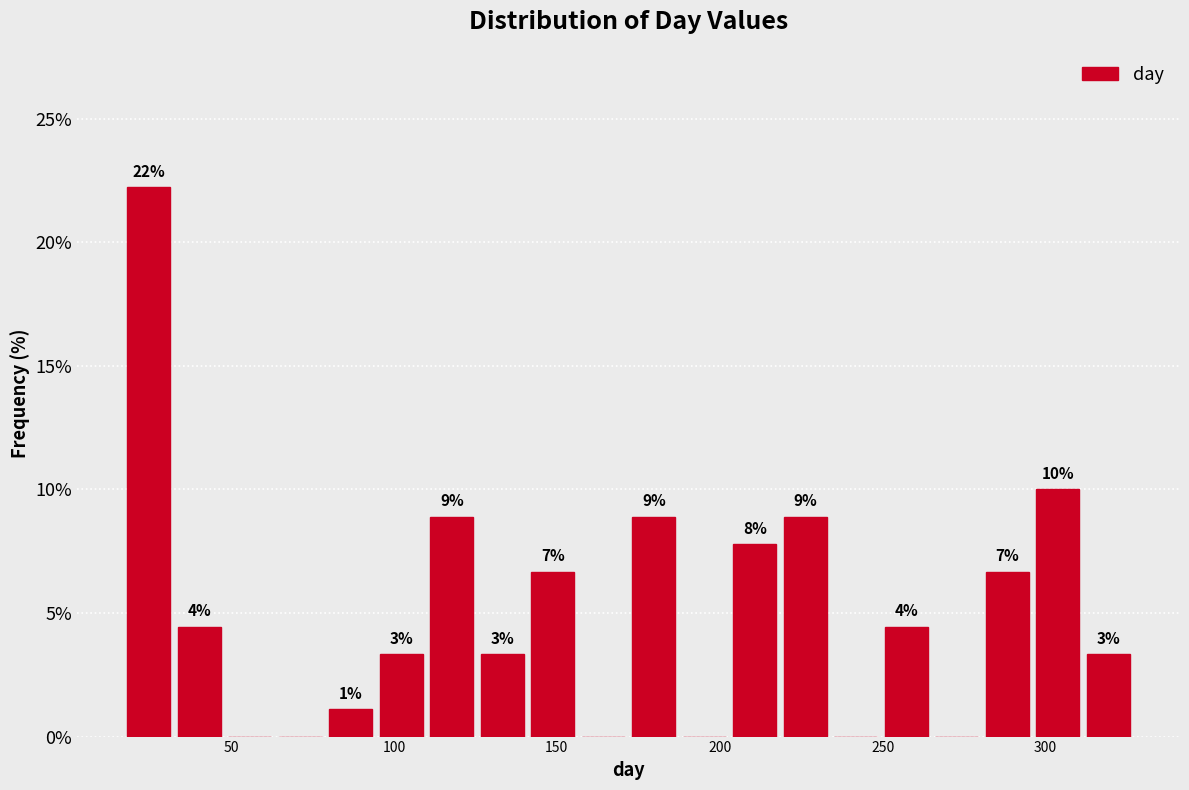

Around what value on the x-axis is the tallest bar? Give the approximate position of its centre, as read against the axis.

25